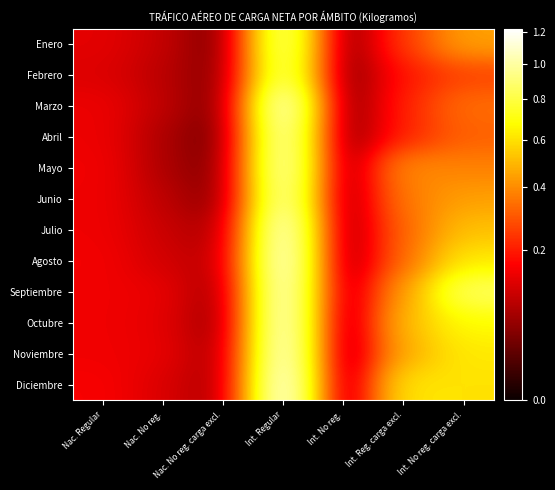

Reading right to left, extract all data points from this chart.

Enero: Int. No reg. carga excl.=4455569	Int. Reg. carga excl.=2463418	Int. No reg.=83010	Int. Regular=9526418	Nac. No reg. carga excl.=137957	Nac. No reg.=963934	Nac. Regular=1300457
Febrero: Int. No reg. carga excl.=2596594	Int. Reg. carga excl.=1913684	Int. No reg.=77213	Int. Regular=9156111	Nac. No reg. carga excl.=250594	Nac. No reg.=859346	Nac. Regular=1215178
Marzo: Int. No reg. carga excl.=3410911	Int. Reg. carga excl.=2085570	Int. No reg.=51180	Int. Regular=11394115	Nac. No reg. carga excl.=174353	Nac. No reg.=906971	Nac. Regular=1401090
Abril: Int. No reg. carga excl.=3147556	Int. Reg. carga excl.=2095689	Int. No reg.=92526	Int. Regular=10693010	Nac. No reg. carga excl.=125243	Nac. No reg.=722209	Nac. Regular=1418237
Mayo: Int. No reg. carga excl.=3789411	Int. Reg. carga excl.=4014184	Int. No reg.=155652	Int. Regular=10823587	Nac. No reg. carga excl.=220007	Nac. No reg.=729513	Nac. Regular=1468813
Junio: Int. No reg. carga excl.=4434696	Int. Reg. carga excl.=3672057	Int. No reg.=159788	Int. Regular=10449587	Nac. No reg. carga excl.=276025	Nac. No reg.=882900	Nac. Regular=1443153
Julio: Int. No reg. carga excl.=5191614	Int. Reg. carga excl.=3280985	Int. No reg.=138905	Int. Regular=11496342	Nac. No reg. carga excl.=569063	Nac. No reg.=1007700	Nac. Regular=1444553
Agosto: Int. No reg. carga excl.=6212360	Int. Reg. carga excl.=3337724	Int. No reg.=136060	Int. Regular=11723548	Nac. No reg. carga excl.=725789	Nac. No reg.=1098887	Nac. Regular=1488944
Septiembre: Int. No reg. carga excl.=8614574	Int. Reg. carga excl.=4386531	Int. No reg.=297618	Int. Regular=11463619	Nac. No reg. carga excl.=434046	Nac. No reg.=1373302	Nac. Regular=1456598
Octubre: Int. No reg. carga excl.=6721573	Int. Reg. carga excl.=5079114	Int. No reg.=74927	Int. Regular=11544757	Nac. No reg. carga excl.=330861	Nac. No reg.=1326429	Nac. Regular=1455119
Noviembre: Int. No reg. carga excl.=6218507	Int. Reg. carga excl.=4739267	Int. No reg.=560	Int. Regular=11699403	Nac. No reg. carga excl.=497406	Nac. No reg.=1361753	Nac. Regular=1459382
Diciembre: Int. No reg. carga excl.=6001418	Int. Reg. carga excl.=6190576	Int. No reg.=260	Int. Regular=12184019	Nac. No reg. carga excl.=511006	Nac. No reg.=1204261	Nac. Regular=1550084